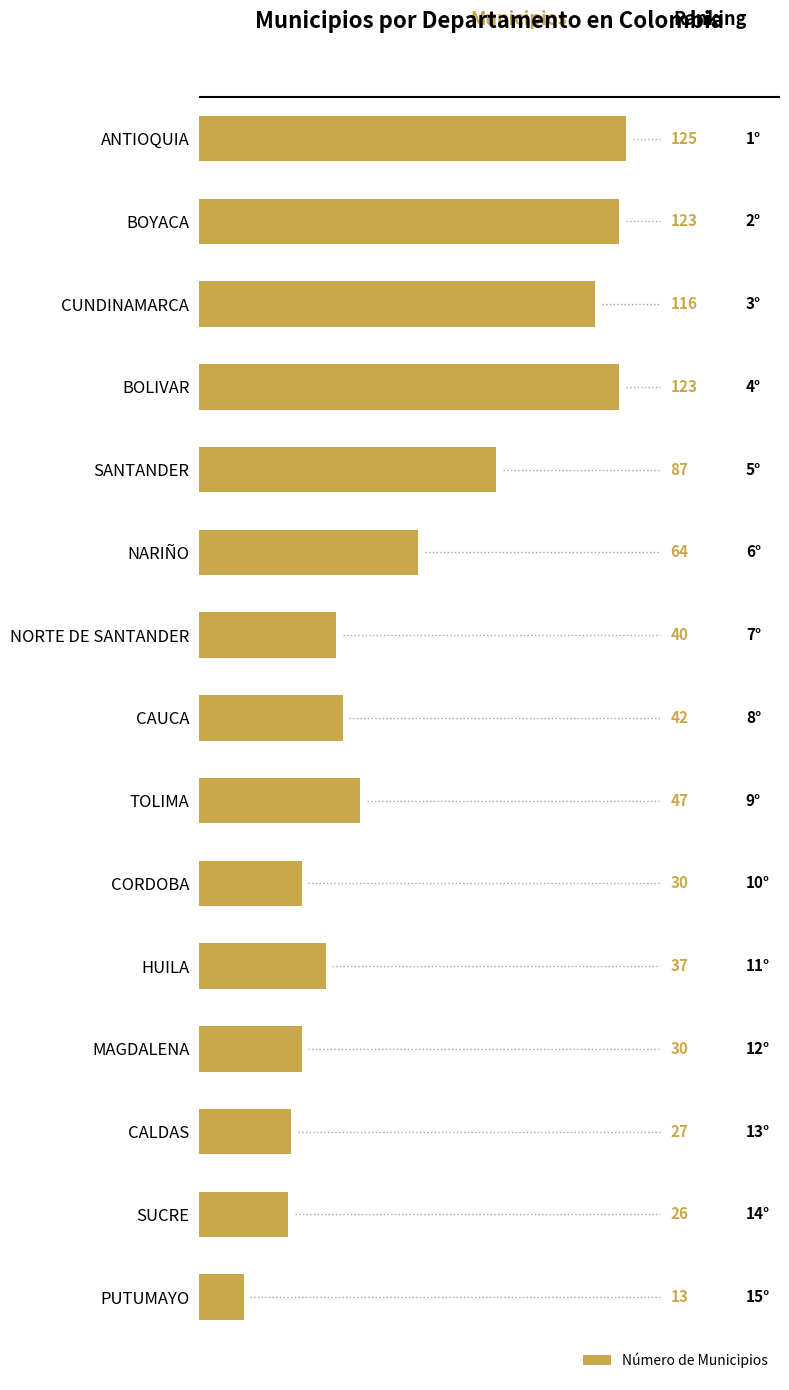

At which label is the value closest to 69?

NARIÑO